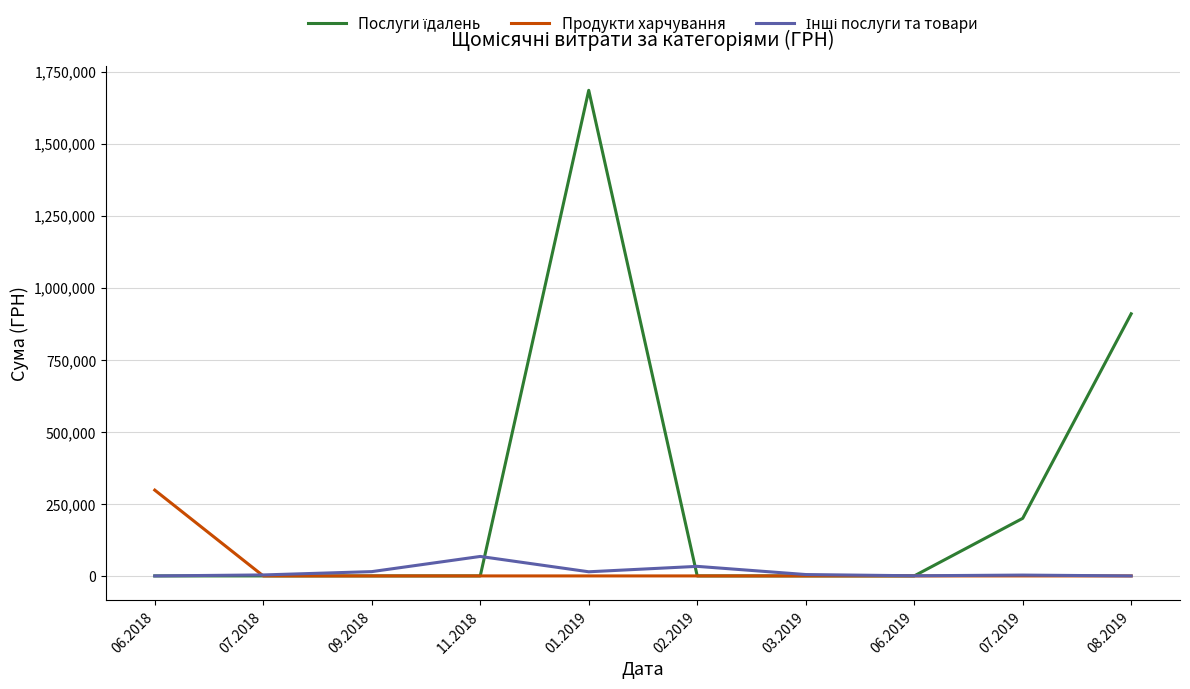

At which category is the sum across all series the highest?

01.2019